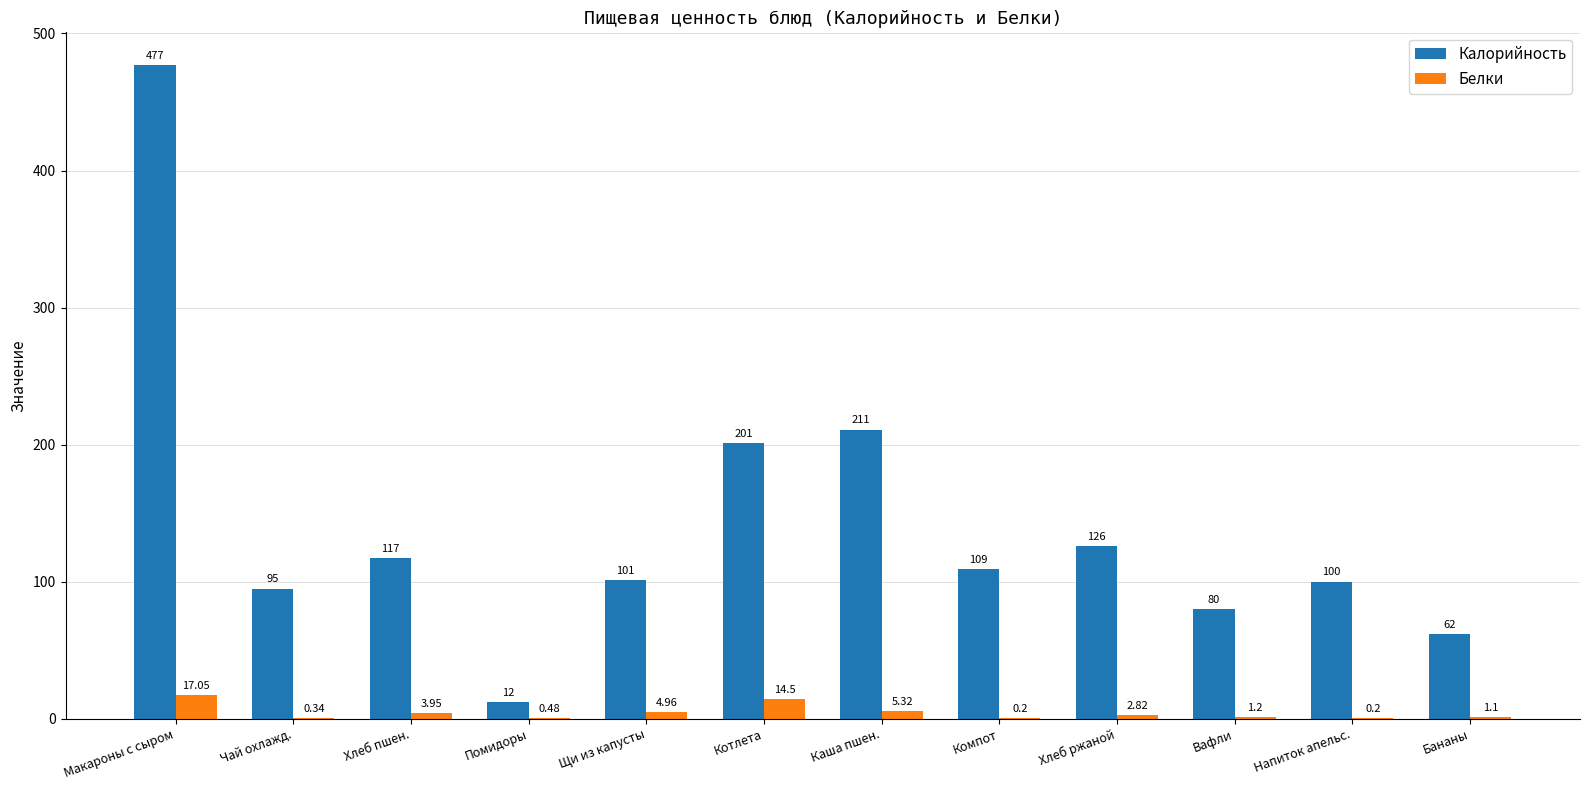

What is the total value across all series at Хлеб пшен.?

121.0